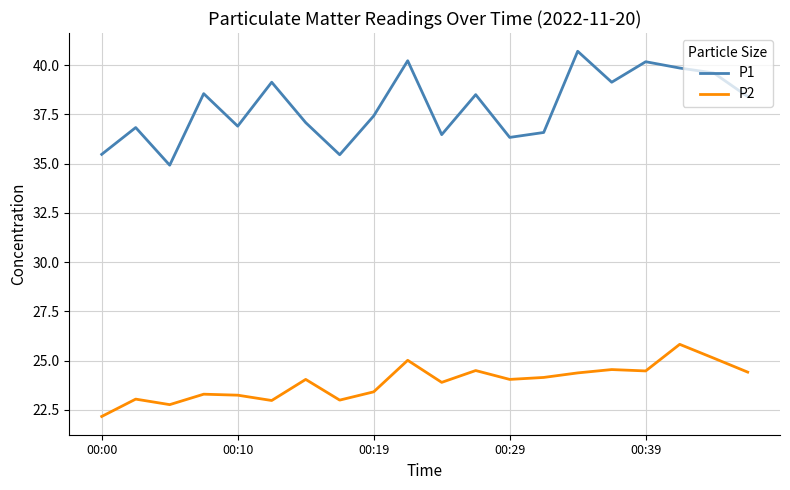

True or false: P1 has more than 2 interior local peaks.

True